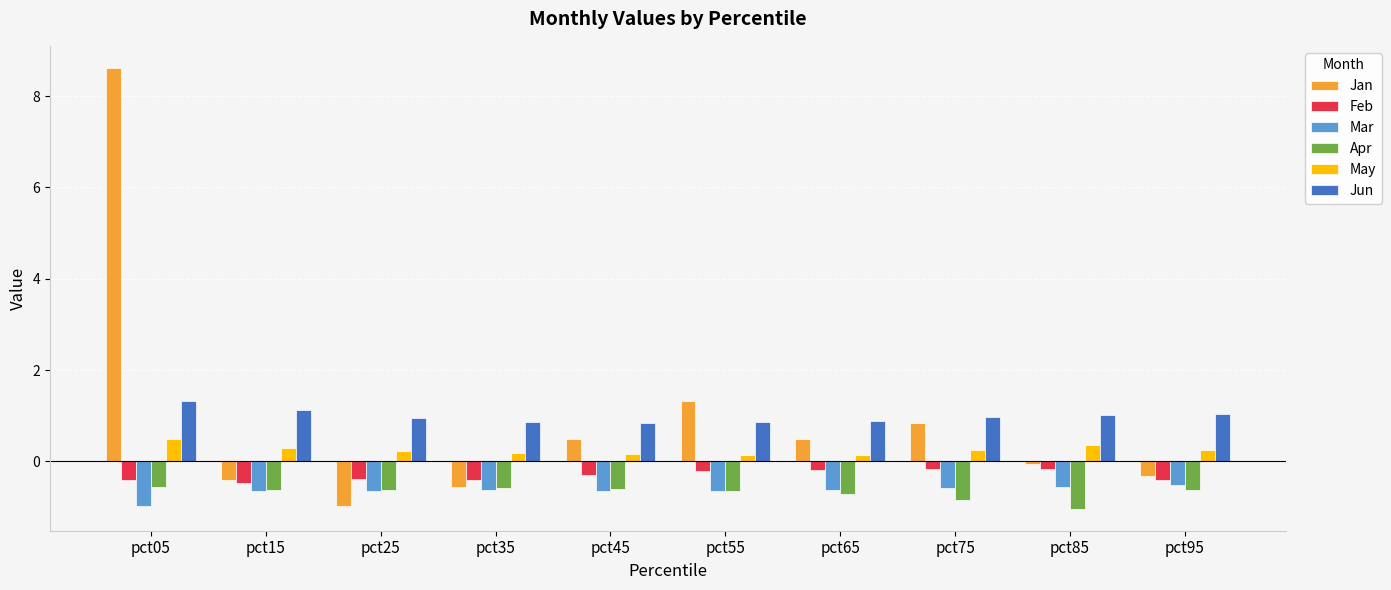

How many distinct data groups are displayed?

6